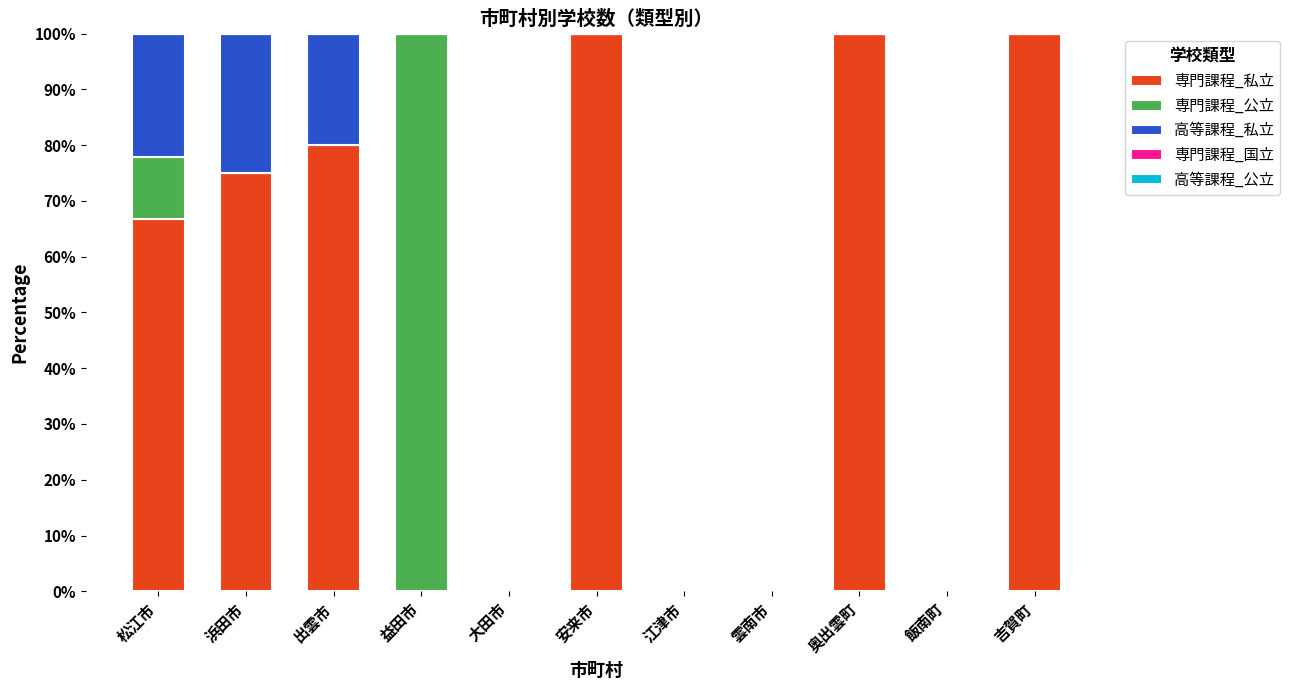

What is the total value across all series at 浜田市?

100.0